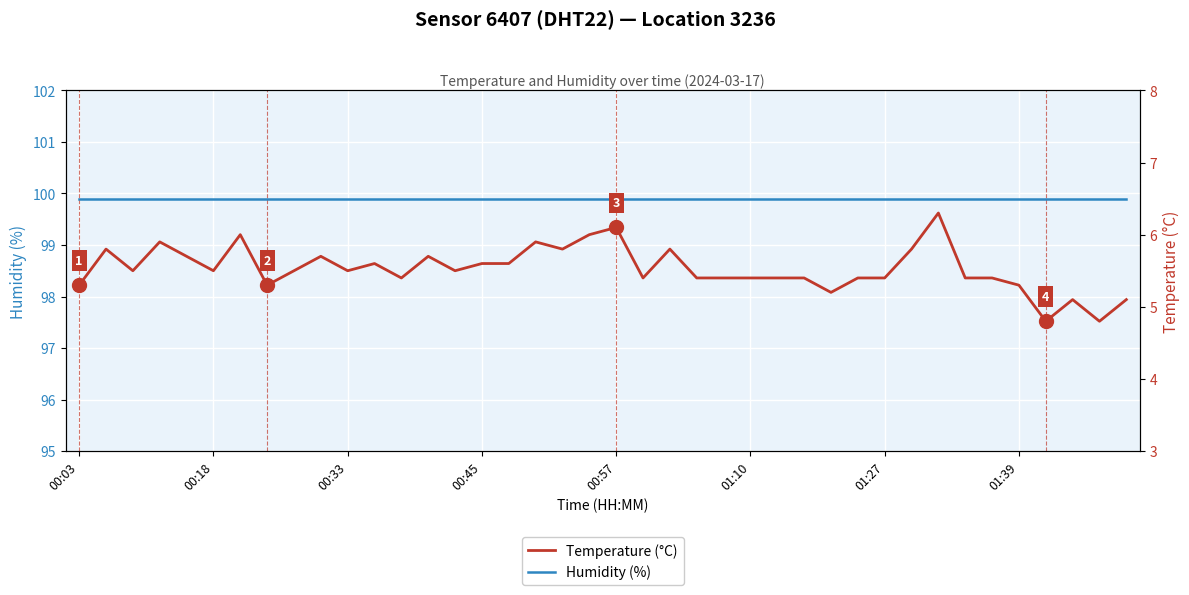

How many values in the Temperature (°C) series are below 5?

2